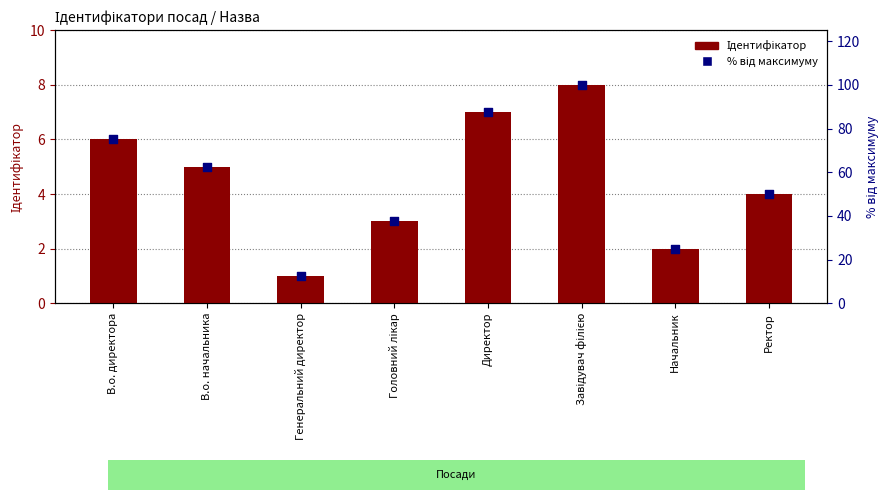

At how many categories does at least one series exceed 46?

5